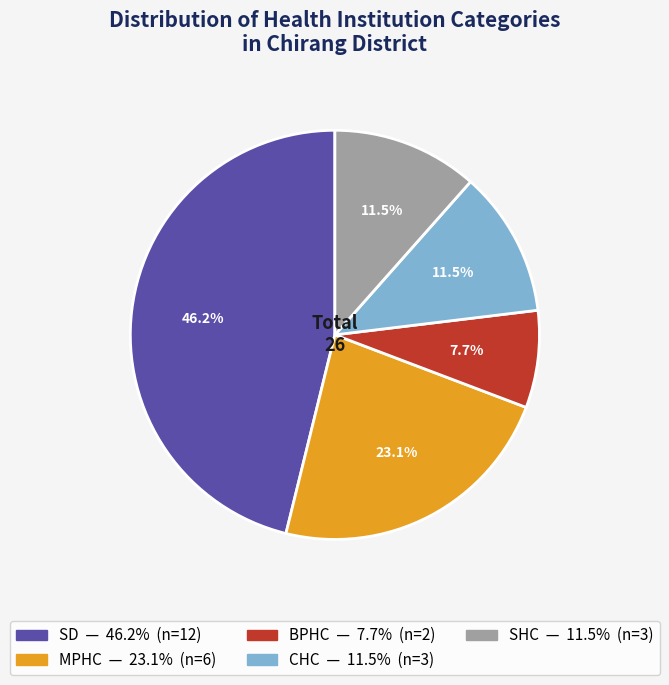

Is there a majority slice in this chart?

No